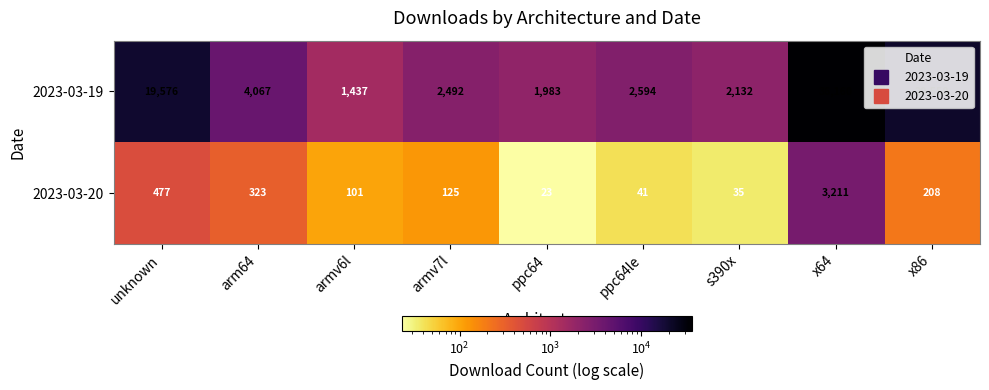

What is the difference between the second highest and second lowest values in the 2023-03-19 series?

18567